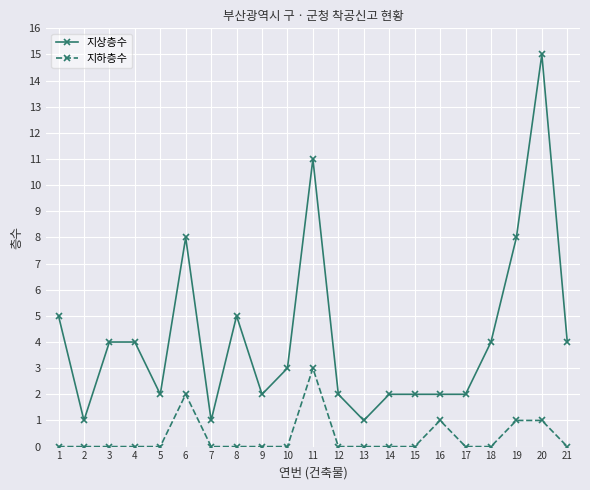

Rank the series by their average value, from lowest to highest.

지하층수, 지상층수